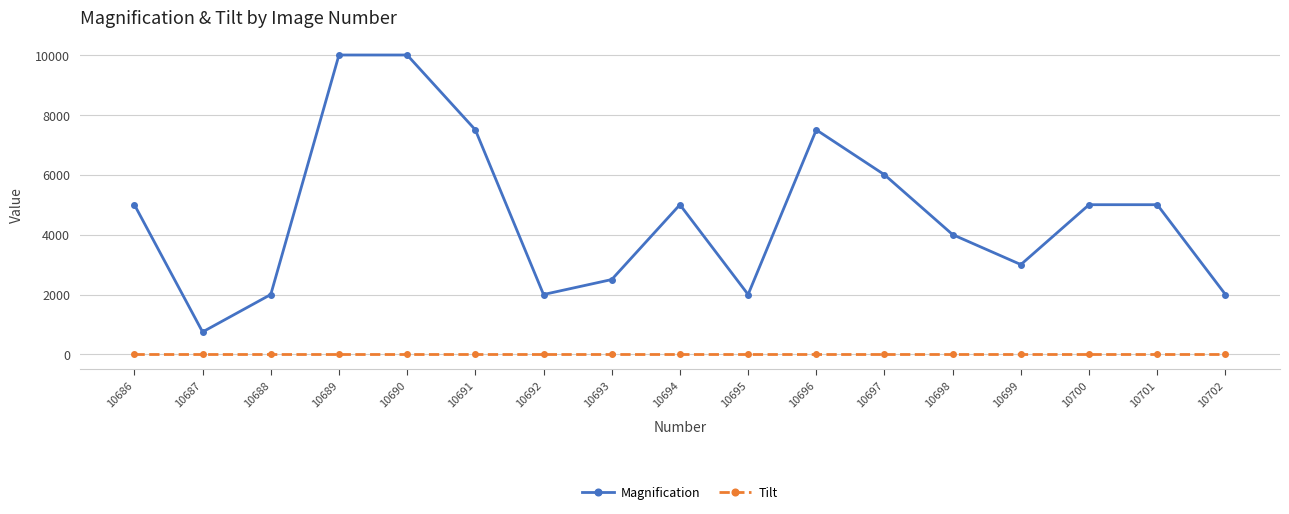

True or false: Tilt and Magnification intersect in this chart.

False